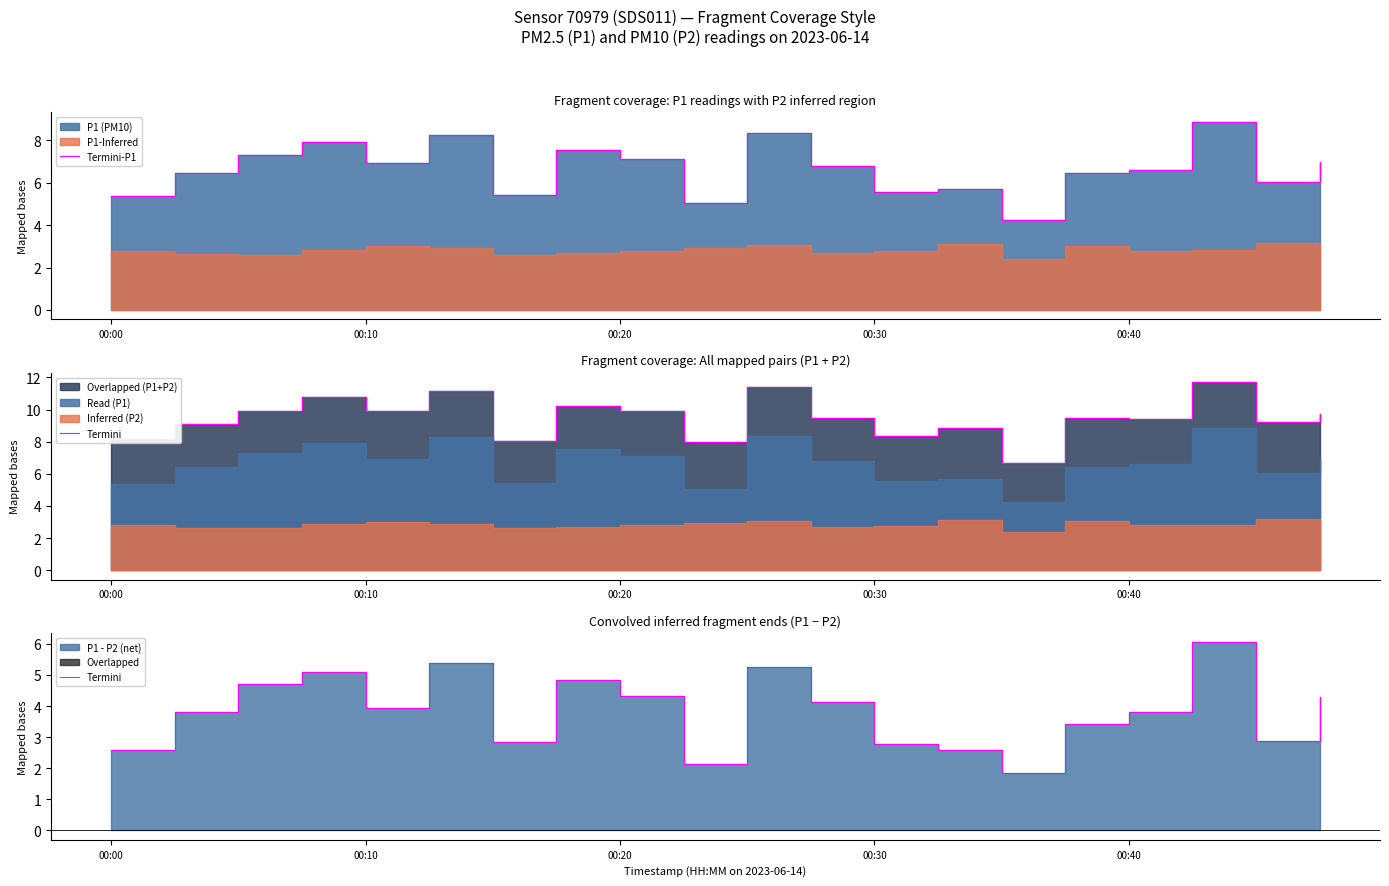

True or false: Termini-P1 and Termini intersect in this chart.

False